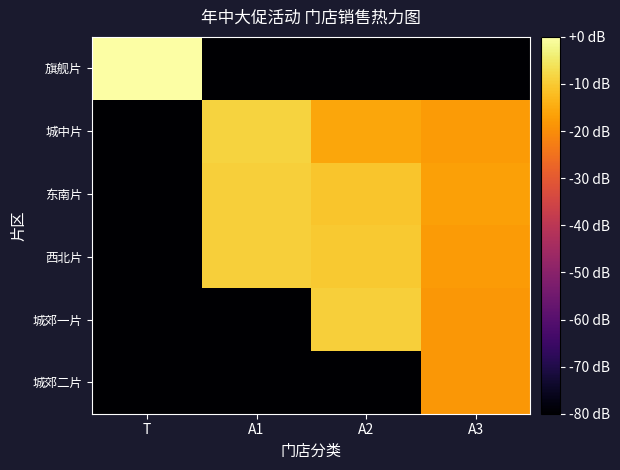

What is the spread (max minus min) of values at A3?

63.2